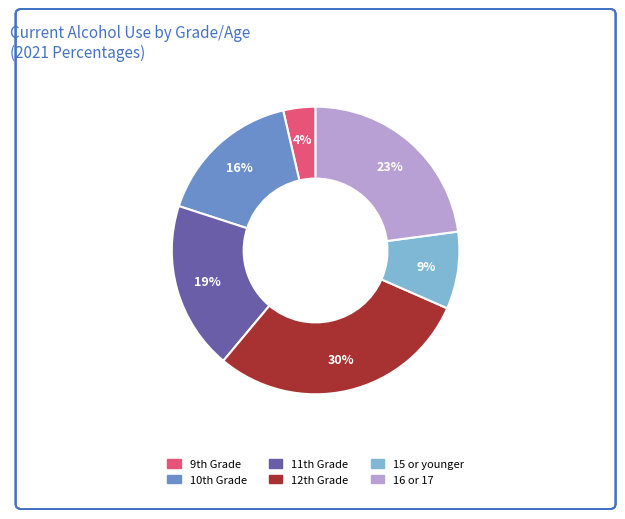

Which category has the biggest portion of the pie?

12th Grade